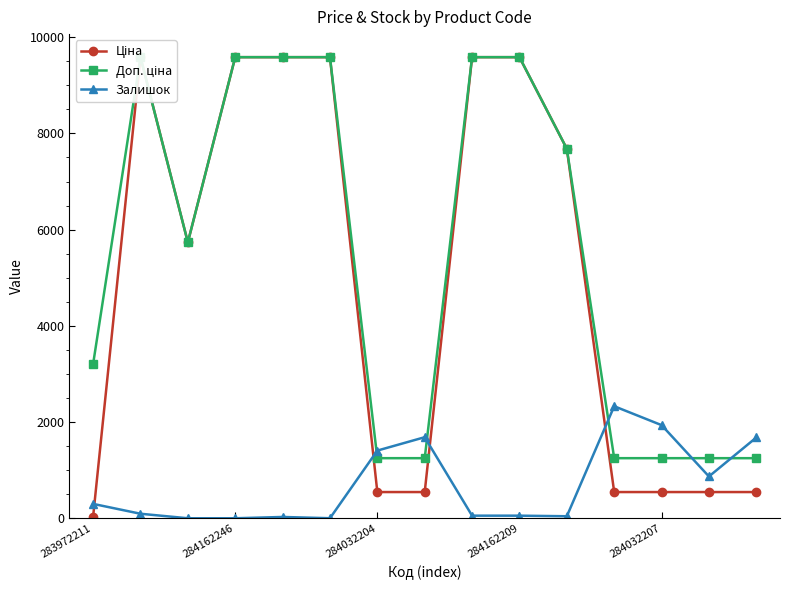

Does the chart have visible grid lines?

No